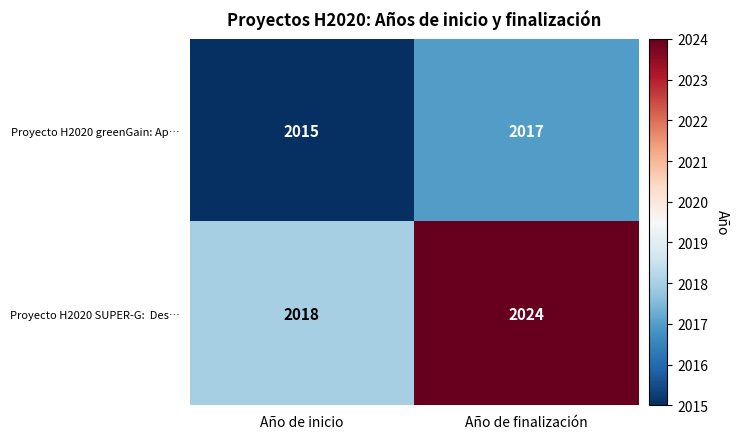

At how many categories does at least one series exceed 2015?

2